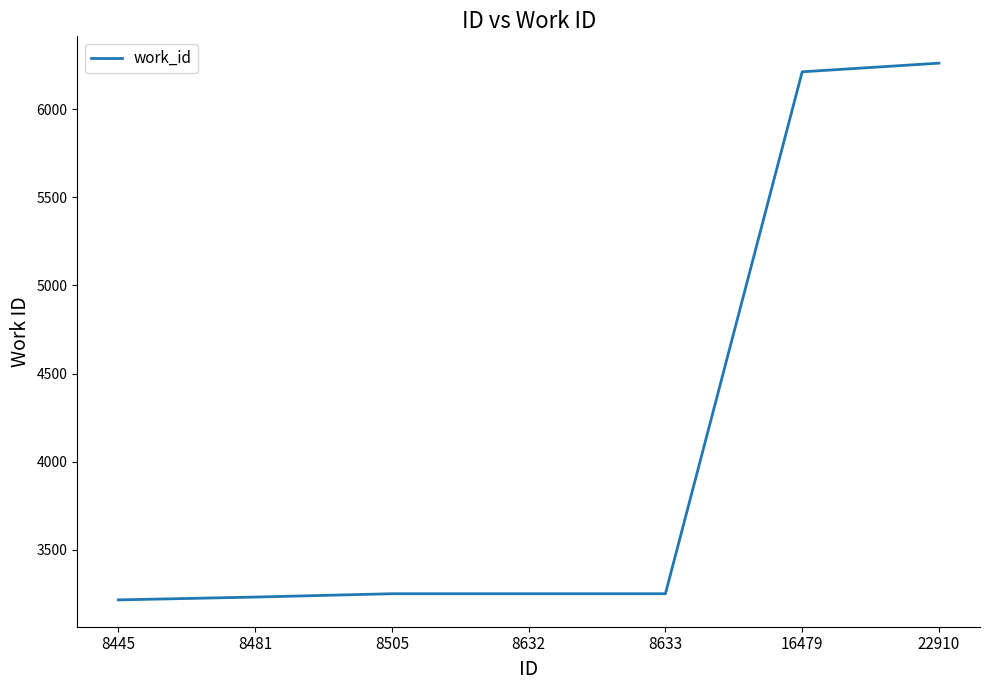

The chart shows a value of 5221 at 8445. True or false?

False